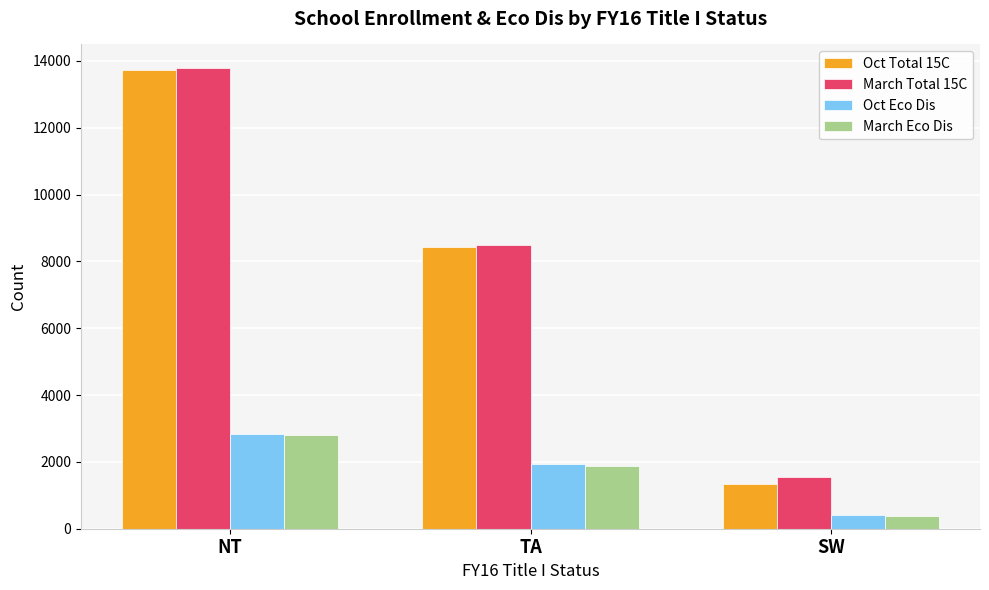

Read the Oct Total 15C value at SW, to the nearest 100.

1400